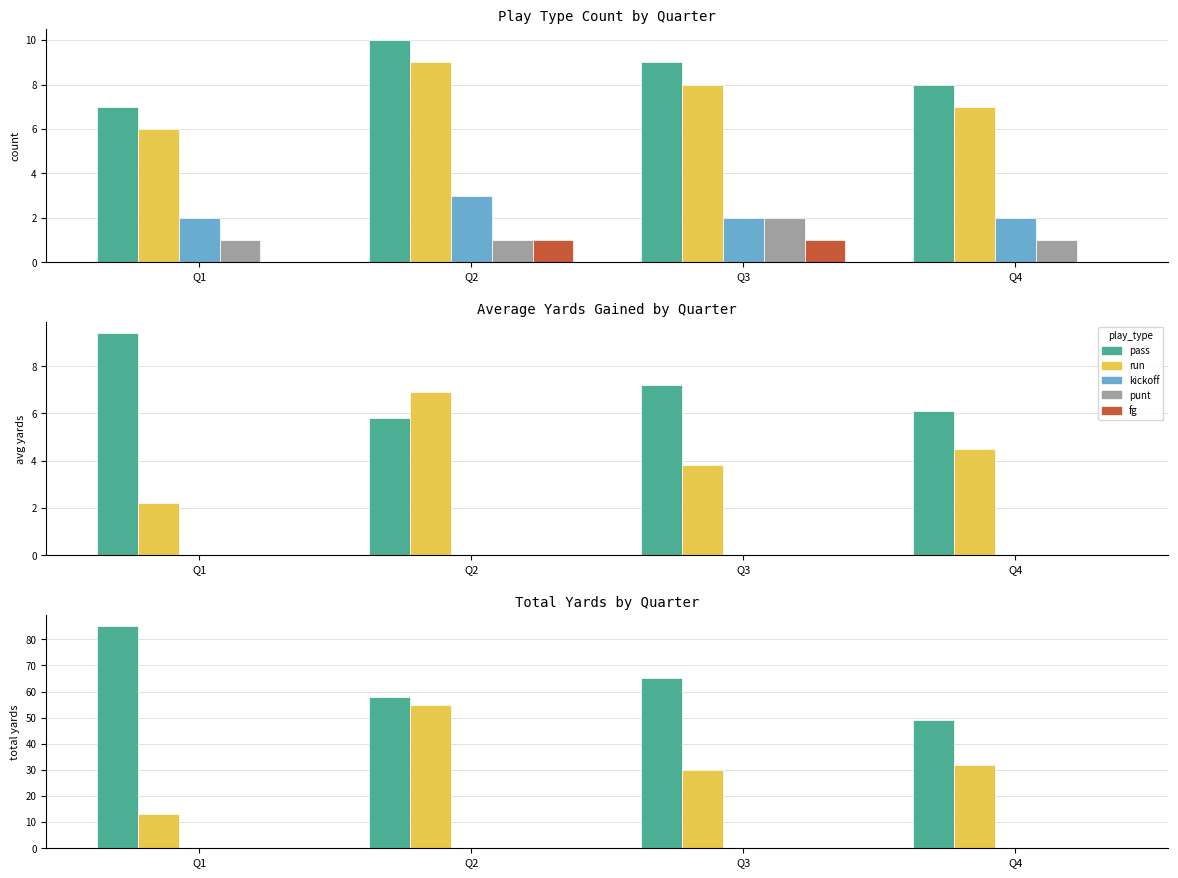

Between Q1 and Q2, which series saw the biggest shift?

run